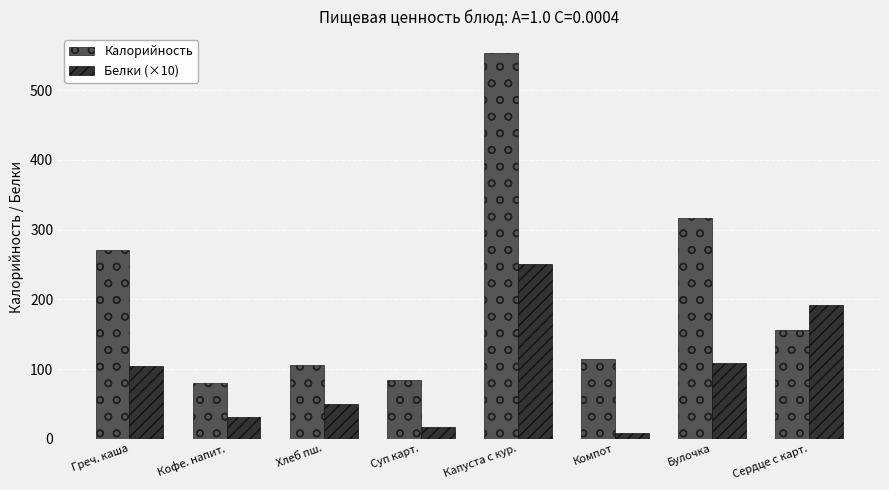

Reading left to right, extract all data points from this chart.

Калорийность: 271.3	80.6	106.0	84.1	552.9	114.8	317.0	155.6
Белки (×10): 105.0	31.7	49.8	16.8	250.1	7.8	109.1	191.3